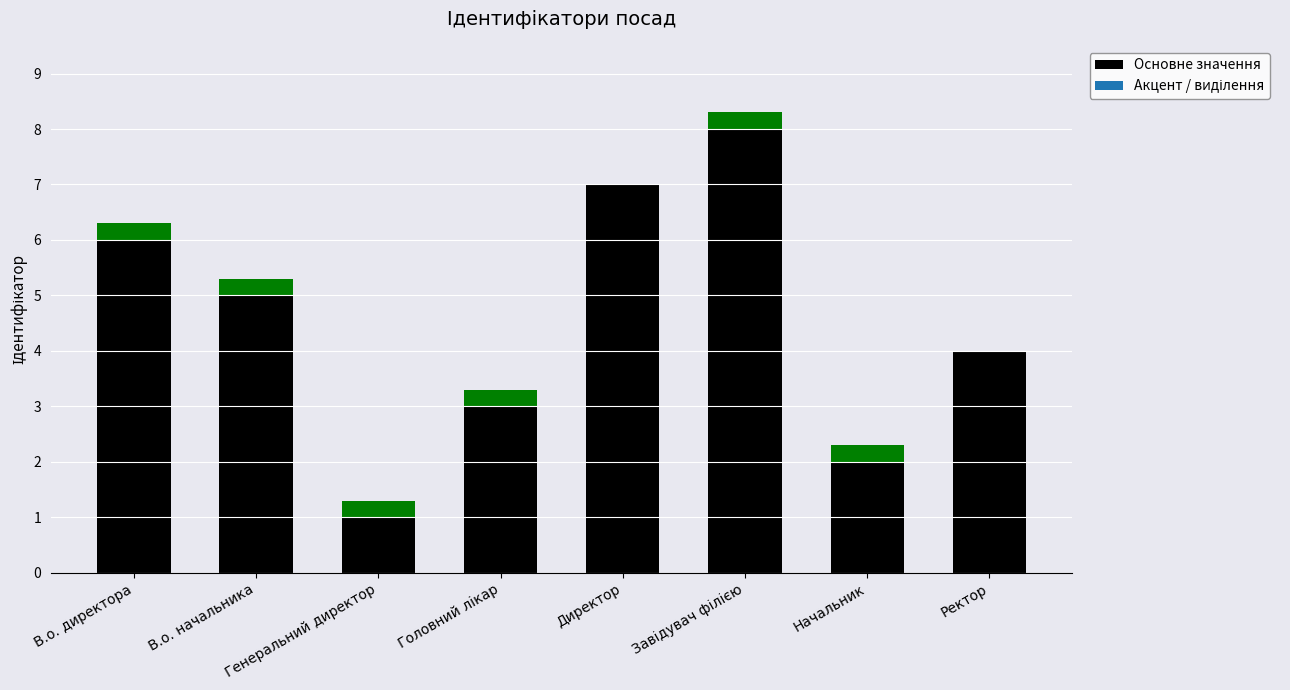

What is the label of the 8th bar from the right?

В.о. директора